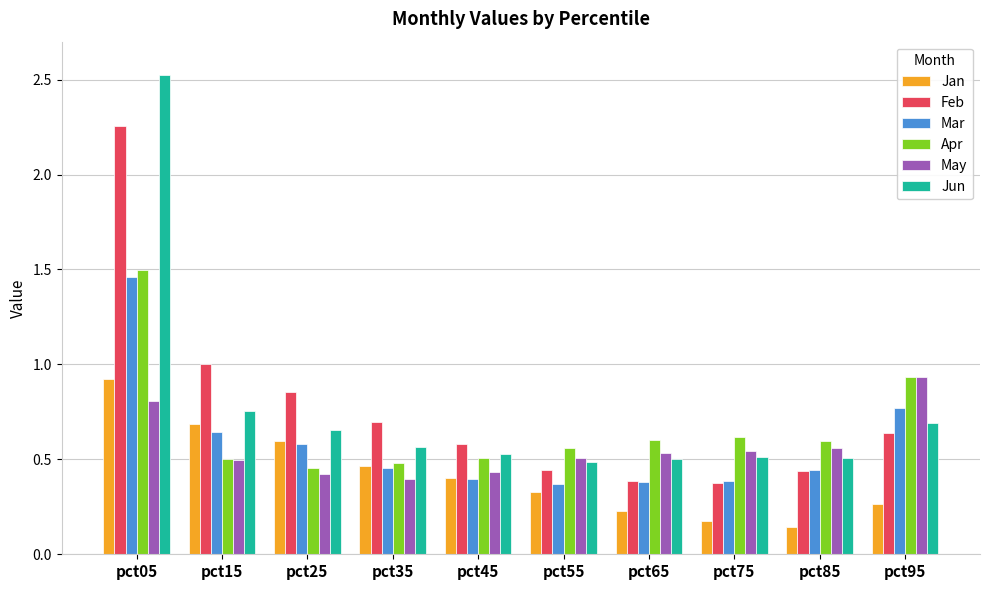

True or false: Feb has a value of 0.4 at pct75.

True